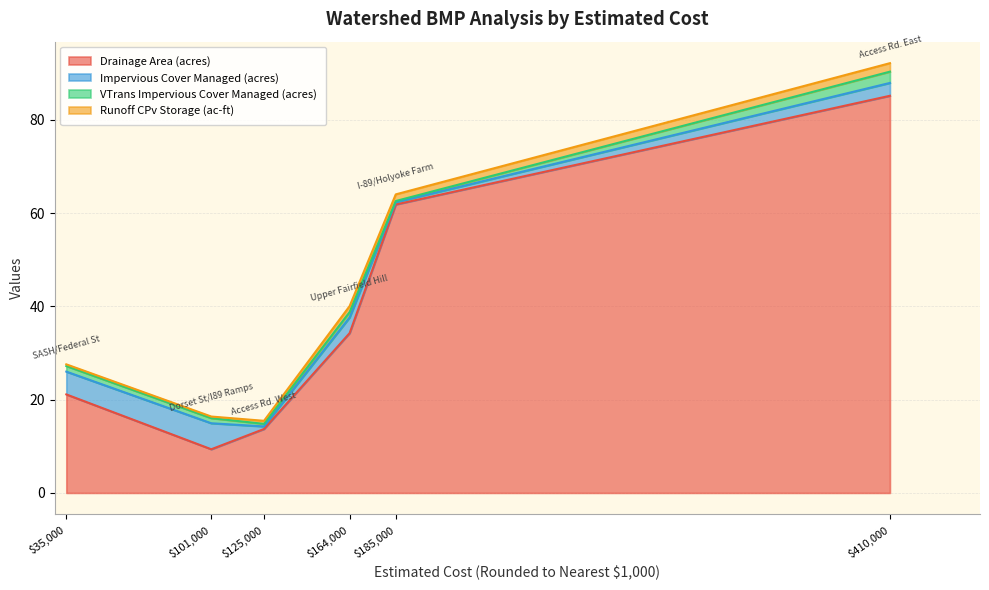

How many data points does each series have?

6